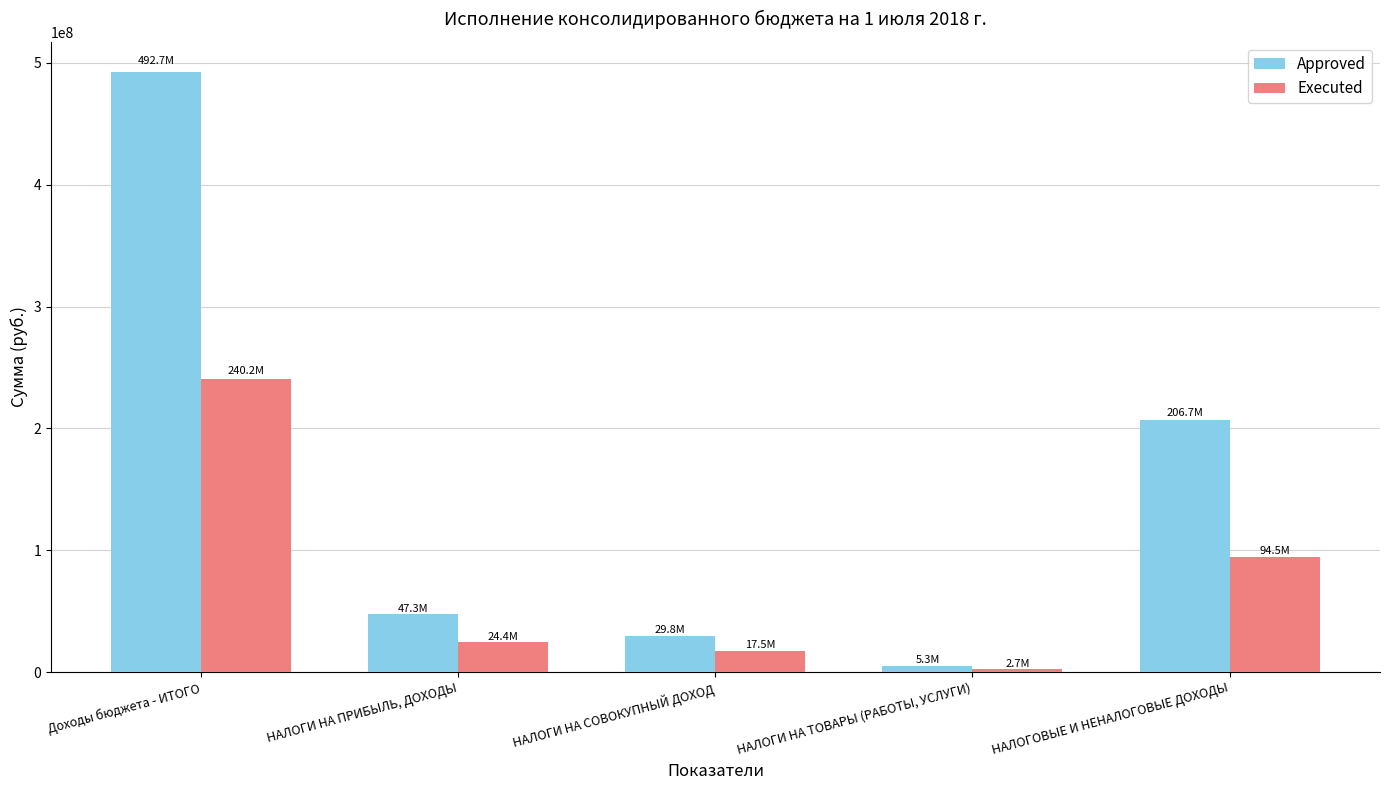

Does the chart contain any negative values?

No